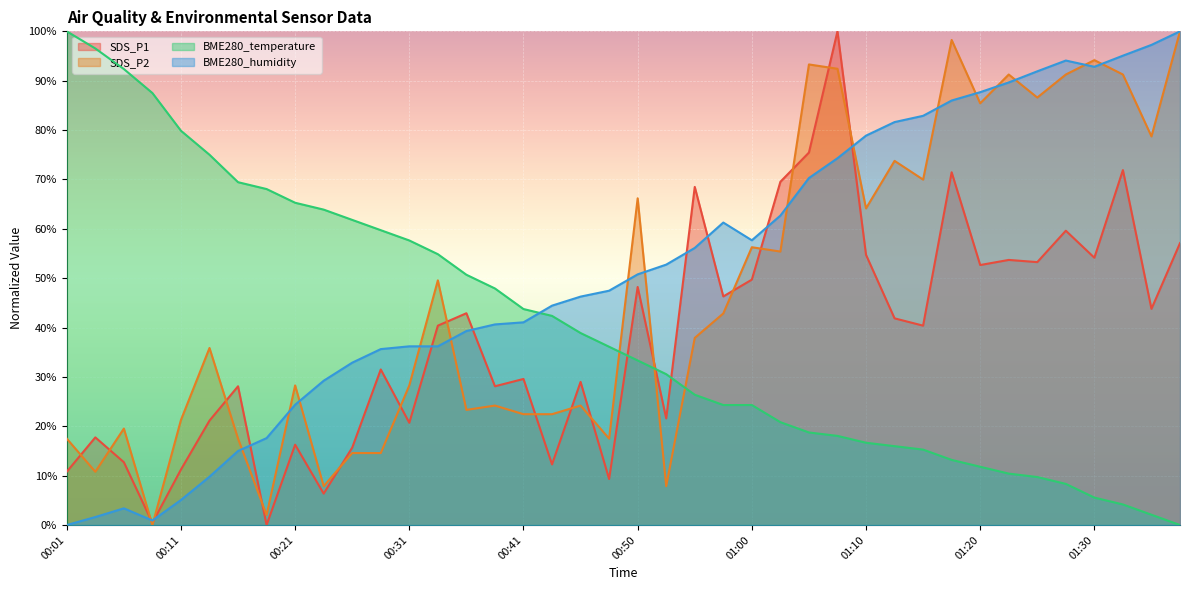

The BME280_humidity series shows 74.3 at 01:08. True or false?

True